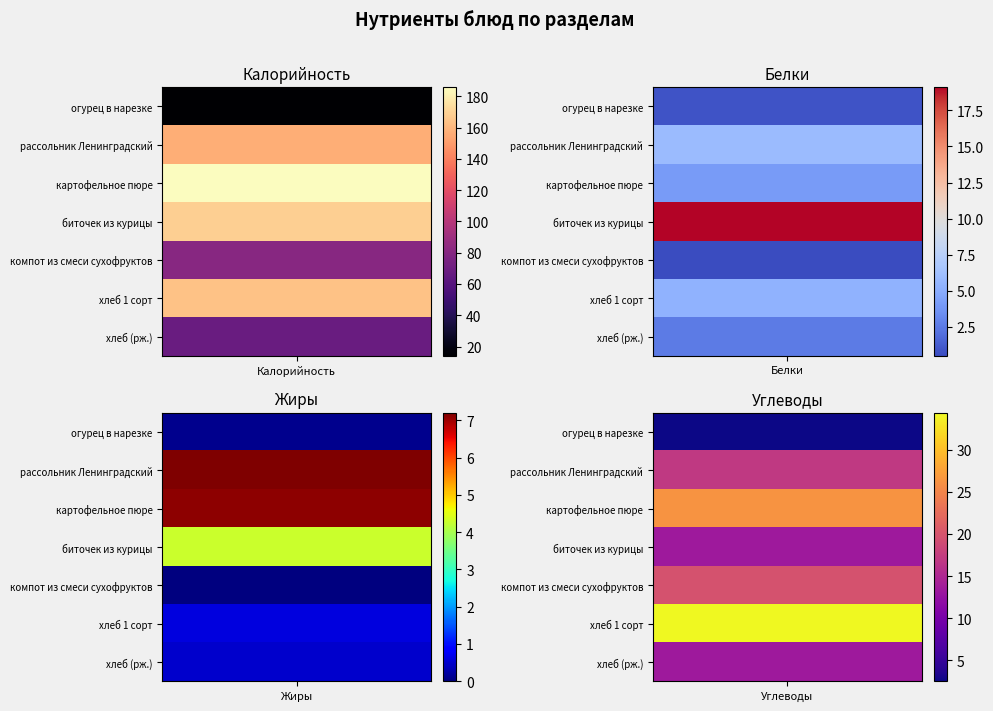

Is it true that огурец в нарезке equals 1.1 at Белки?

False